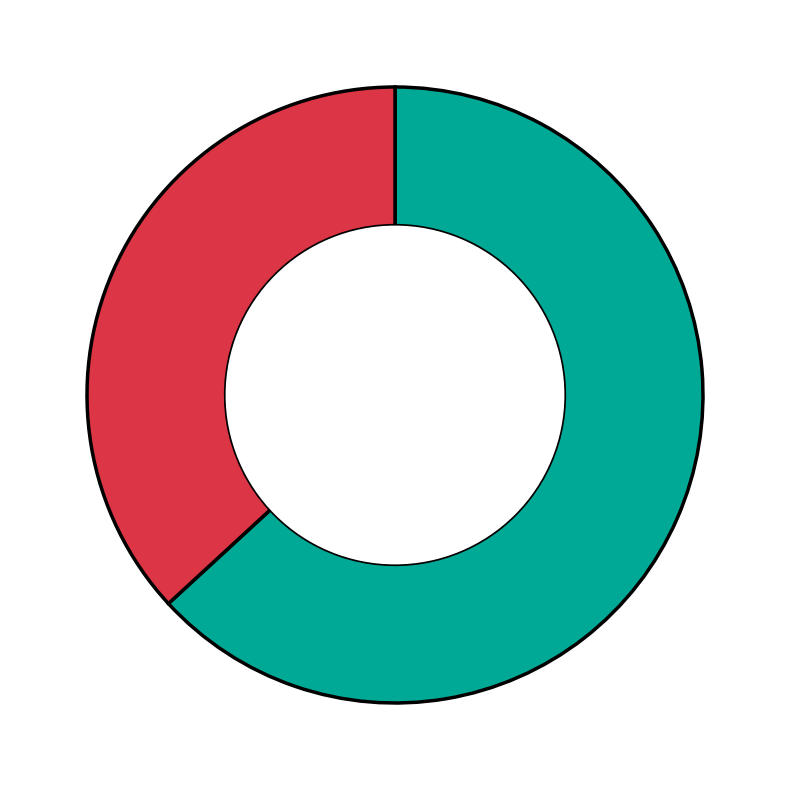

Is there any slice that represents more than half of the pie?

Yes